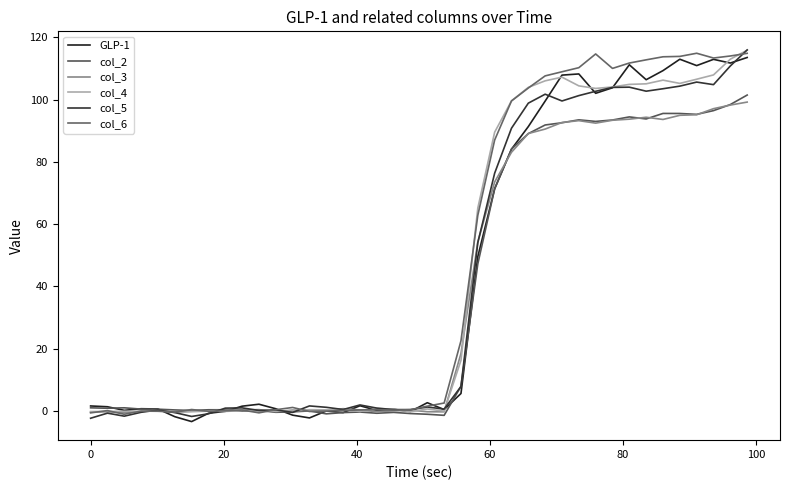

In col_4, how many points are higher than both neighbors (excluding endpoints)?

10